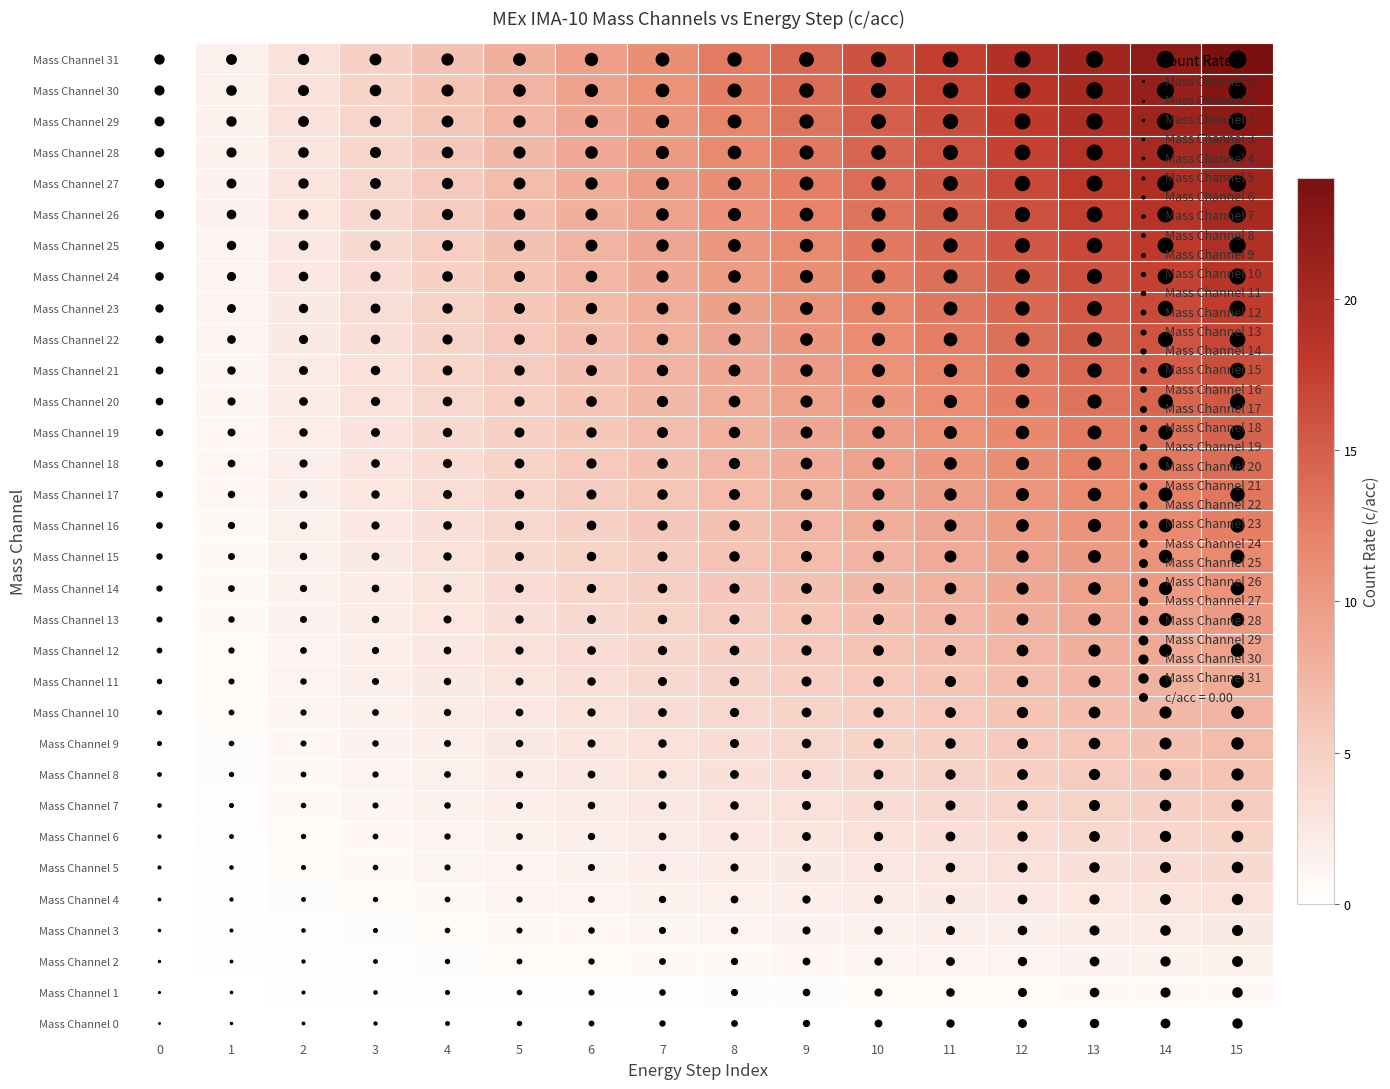

Reading right to left, extract all data points from this chart.

Mass Channel 0: 15=0.0	14=0.0	13=0.0	12=0.0	11=0.0	10=0.0	9=0.0	8=0.0	7=0.0	6=0.0	5=0.0	4=0.0	3=0.0	2=0.0	1=0.0	0=0.0
Mass Channel 1: 15=0.8	14=0.7	13=0.7	12=0.6	11=0.6	10=0.5	9=0.5	8=0.4	7=0.4	6=0.3	5=0.3	4=0.2	3=0.2	2=0.1	1=0.1	0=0.0
Mass Channel 2: 15=1.5	14=1.4	13=1.3	12=1.2	11=1.1	10=1.0	9=0.9	8=0.8	7=0.7	6=0.6	5=0.5	4=0.4	3=0.3	2=0.2	1=0.1	0=0.0
Mass Channel 3: 15=2.3	14=2.2	13=2.0	12=1.9	11=1.7	10=1.5	9=1.4	8=1.2	7=1.1	6=0.9	5=0.8	4=0.6	3=0.5	2=0.3	1=0.2	0=0.0
Mass Channel 4: 15=3.1	14=2.9	13=2.7	12=2.5	11=2.3	10=2.1	9=1.9	8=1.7	7=1.4	6=1.2	5=1.0	4=0.8	3=0.6	2=0.4	1=0.2	0=0.0
Mass Channel 5: 15=3.9	14=3.6	13=3.4	12=3.1	11=2.8	10=2.6	9=2.3	8=2.1	7=1.8	6=1.5	5=1.3	4=1.0	3=0.8	2=0.5	1=0.3	0=0.0
Mass Channel 6: 15=4.6	14=4.3	13=4.0	12=3.7	11=3.4	10=3.1	9=2.8	8=2.5	7=2.2	6=1.9	5=1.5	4=1.2	3=0.9	2=0.6	1=0.3	0=0.0
Mass Channel 7: 15=5.4	14=5.1	13=4.7	12=4.3	11=4.0	10=3.6	9=3.3	8=2.9	7=2.5	6=2.2	5=1.8	4=1.4	3=1.1	2=0.7	1=0.4	0=0.0
Mass Channel 8: 15=6.2	14=5.8	13=5.4	12=5.0	11=4.5	10=4.1	9=3.7	8=3.3	7=2.9	6=2.5	5=2.1	4=1.7	3=1.2	2=0.8	1=0.4	0=0.0
Mass Channel 9: 15=7.0	14=6.5	13=6.0	12=5.6	11=5.1	10=4.6	9=4.2	8=3.7	7=3.3	6=2.8	5=2.3	4=1.9	3=1.4	2=0.9	1=0.5	0=0.0
Mass Channel 10: 15=7.7	14=7.2	13=6.7	12=6.2	11=5.7	10=5.2	9=4.6	8=4.1	7=3.6	6=3.1	5=2.6	4=2.1	3=1.5	2=1.0	1=0.5	0=0.0
Mass Channel 11: 15=8.5	14=7.9	13=7.4	12=6.8	11=6.2	10=5.7	9=5.1	8=4.5	7=4.0	6=3.4	5=2.8	4=2.3	3=1.7	2=1.1	1=0.6	0=0.0
Mass Channel 12: 15=9.3	14=8.7	13=8.1	12=7.4	11=6.8	10=6.2	9=5.6	8=5.0	7=4.3	6=3.7	5=3.1	4=2.5	3=1.9	2=1.2	1=0.6	0=0.0
Mass Channel 13: 15=10.1	14=9.4	13=8.7	12=8.1	11=7.4	10=6.7	9=6.0	8=5.4	7=4.7	6=4.0	5=3.4	4=2.7	3=2.0	2=1.3	1=0.7	0=0.0
Mass Channel 14: 15=10.8	14=10.1	13=9.4	12=8.7	11=7.9	10=7.2	9=6.5	8=5.8	7=5.1	6=4.3	5=3.6	4=2.9	3=2.2	2=1.4	1=0.7	0=0.0
Mass Channel 15: 15=11.6	14=10.8	13=10.1	12=9.3	11=8.5	10=7.7	9=7.0	8=6.2	7=5.4	6=4.6	5=3.9	4=3.1	3=2.3	2=1.5	1=0.8	0=0.0
Mass Channel 16: 15=12.4	14=11.6	13=10.7	12=9.9	11=9.1	10=8.3	9=7.4	8=6.6	7=5.8	6=5.0	5=4.1	4=3.3	3=2.5	2=1.7	1=0.8	0=0.0
Mass Channel 17: 15=13.2	14=12.3	13=11.4	12=10.5	11=9.7	10=8.8	9=7.9	8=7.0	7=6.1	6=5.3	5=4.4	4=3.5	3=2.6	2=1.8	1=0.9	0=0.0
Mass Channel 18: 15=13.9	14=13.0	13=12.1	12=11.1	11=10.2	10=9.3	9=8.4	8=7.4	7=6.5	6=5.6	5=4.6	4=3.7	3=2.8	2=1.9	1=0.9	0=0.0
Mass Channel 19: 15=14.7	14=13.7	13=12.7	12=11.8	11=10.8	10=9.8	9=8.8	8=7.8	7=6.9	6=5.9	5=4.9	4=3.9	3=2.9	2=2.0	1=1.0	0=0.0
Mass Channel 20: 15=15.5	14=14.5	13=13.4	12=12.4	11=11.4	10=10.3	9=9.3	8=8.3	7=7.2	6=6.2	5=5.2	4=4.1	3=3.1	2=2.1	1=1.0	0=0.0
Mass Channel 21: 15=16.3	14=15.2	13=14.1	12=13.0	11=11.9	10=10.8	9=9.8	8=8.7	7=7.6	6=6.5	5=5.4	4=4.3	3=3.3	2=2.2	1=1.1	0=0.0
Mass Channel 22: 15=17.0	14=15.9	13=14.8	12=13.6	11=12.5	10=11.4	9=10.2	8=9.1	7=7.9	6=6.8	5=5.7	4=4.5	3=3.4	2=2.3	1=1.1	0=0.0
Mass Channel 23: 15=17.8	14=16.6	13=15.4	12=14.2	11=13.1	10=11.9	9=10.7	8=9.5	7=8.3	6=7.1	5=5.9	4=4.7	3=3.6	2=2.4	1=1.2	0=0.0
Mass Channel 24: 15=18.6	14=17.3	13=16.1	12=14.9	11=13.6	10=12.4	9=11.1	8=9.9	7=8.7	6=7.4	5=6.2	4=5.0	3=3.7	2=2.5	1=1.2	0=0.0
Mass Channel 25: 15=19.4	14=18.1	13=16.8	12=15.5	11=14.2	10=12.9	9=11.6	8=10.3	7=9.0	6=7.7	5=6.5	4=5.2	3=3.9	2=2.6	1=1.3	0=0.0
Mass Channel 26: 15=20.1	14=18.8	13=17.4	12=16.1	11=14.8	10=13.4	9=12.1	8=10.7	7=9.4	6=8.1	5=6.7	4=5.4	3=4.0	2=2.7	1=1.3	0=0.0
Mass Channel 27: 15=20.9	14=19.5	13=18.1	12=16.7	11=15.3	10=13.9	9=12.5	8=11.1	7=9.8	6=8.4	5=7.0	4=5.6	3=4.2	2=2.8	1=1.4	0=0.0
Mass Channel 28: 15=21.7	14=20.2	13=18.8	12=17.3	11=15.9	10=14.5	9=13.0	8=11.6	7=10.1	6=8.7	5=7.2	4=5.8	3=4.3	2=2.9	1=1.4	0=0.0
Mass Channel 29: 15=22.5	14=21.0	13=19.5	12=18.0	11=16.5	10=15.0	9=13.5	8=12.0	7=10.5	6=9.0	5=7.5	4=6.0	3=4.5	2=3.0	1=1.5	0=0.0
Mass Channel 30: 15=23.2	14=21.7	13=20.1	12=18.6	11=17.0	10=15.5	9=13.9	8=12.4	7=10.8	6=9.3	5=7.7	4=6.2	3=4.6	2=3.1	1=1.5	0=0.0
Mass Channel 31: 15=24.0	14=22.4	13=20.8	12=19.2	11=17.6	10=16.0	9=14.4	8=12.8	7=11.2	6=9.6	5=8.0	4=6.4	3=4.8	2=3.2	1=1.6	0=0.0